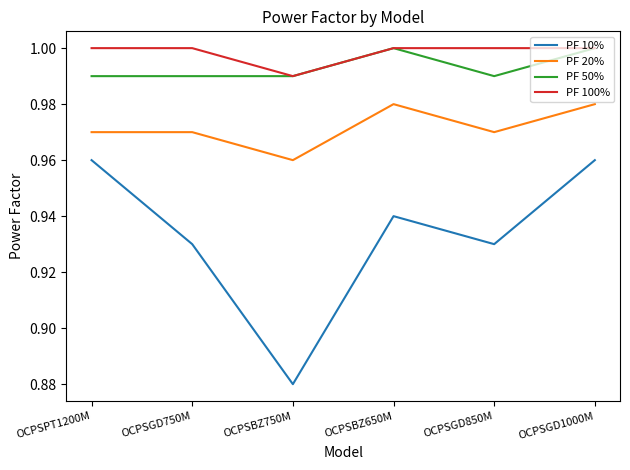

True or false: PF 20% and PF 50% intersect in this chart.

False